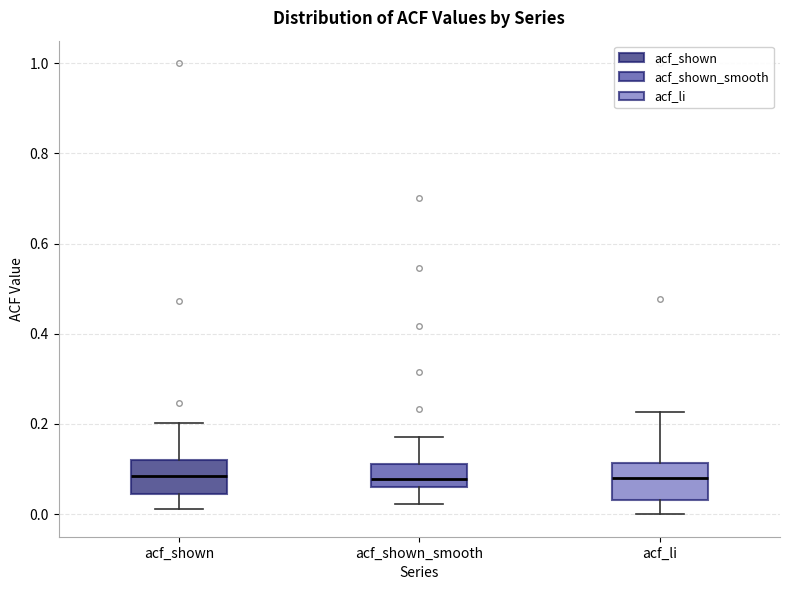

Reading left to right, transcribe this box plot: for each box, give where its median line is, the range the box spans, and where its two whiskers end, as read against the y-axis. The values are not printed on the chart, so give them approximately, as read against the axis.

acf_shown: median 0.08, box 0.04 to 0.12, whiskers 0.02 to 0.20
acf_shown_smooth: median 0.08, box 0.06 to 0.12, whiskers 0.02 to 0.18
acf_li: median 0.08, box 0.04 to 0.12, whiskers 0.00 to 0.22